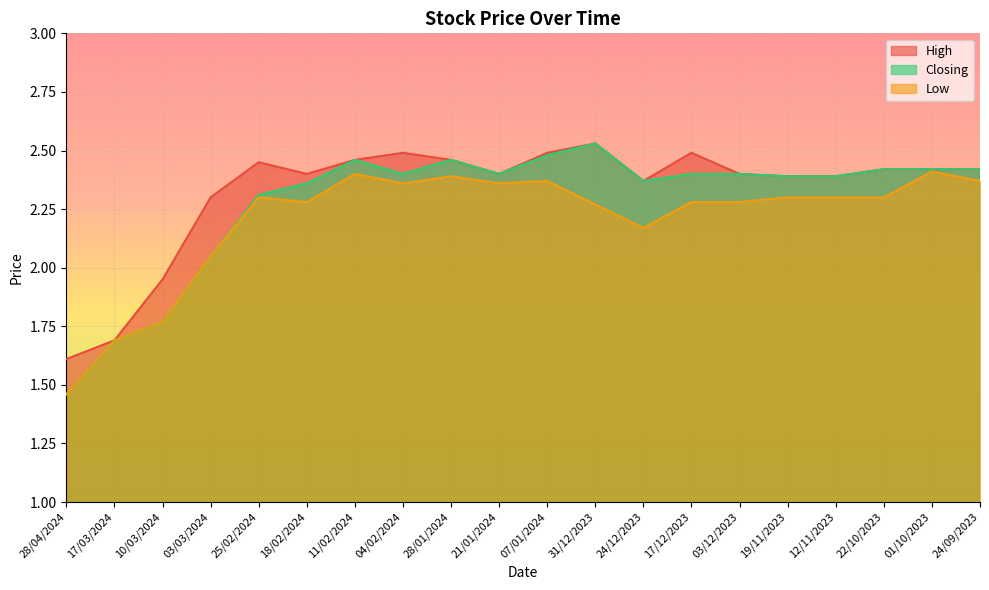

At which category does Closing reach its first local peak?

11/02/2024